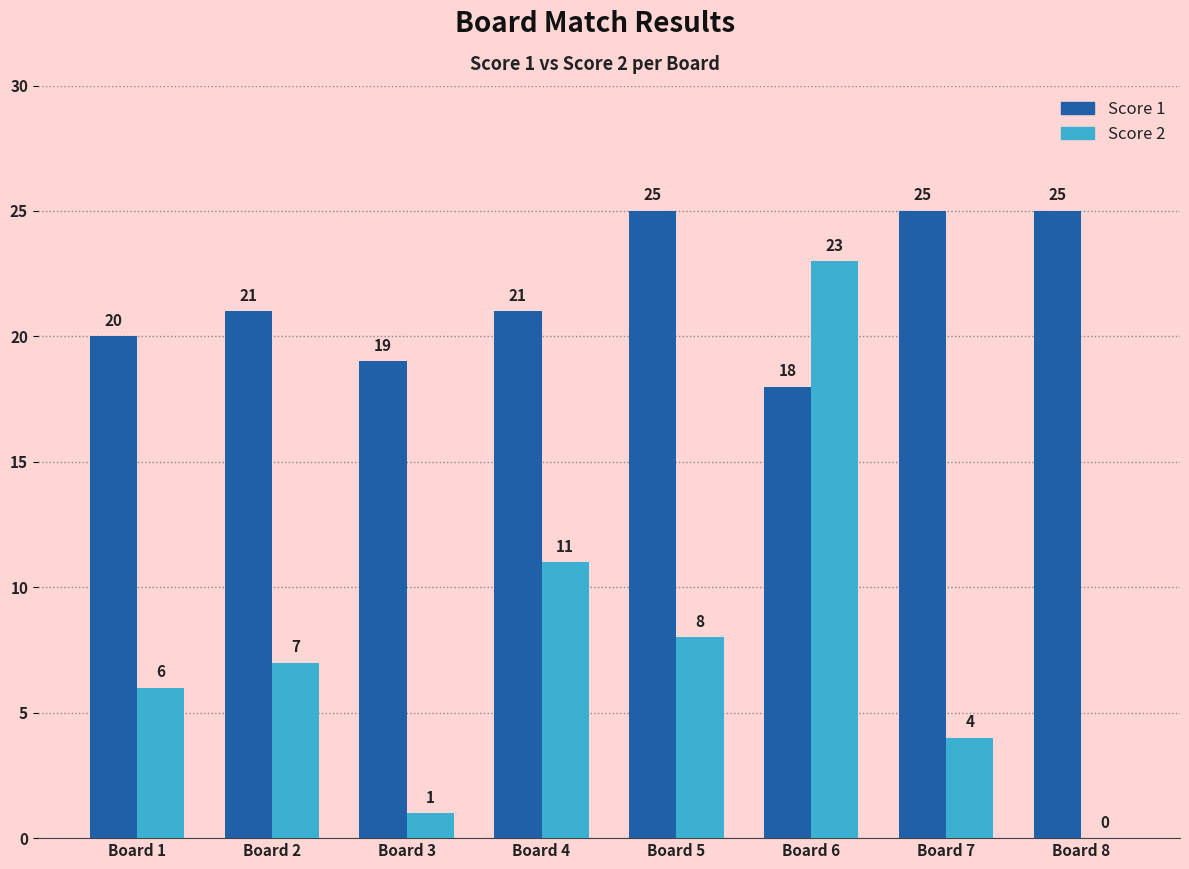

What is the average value of the Score 2 series?

8